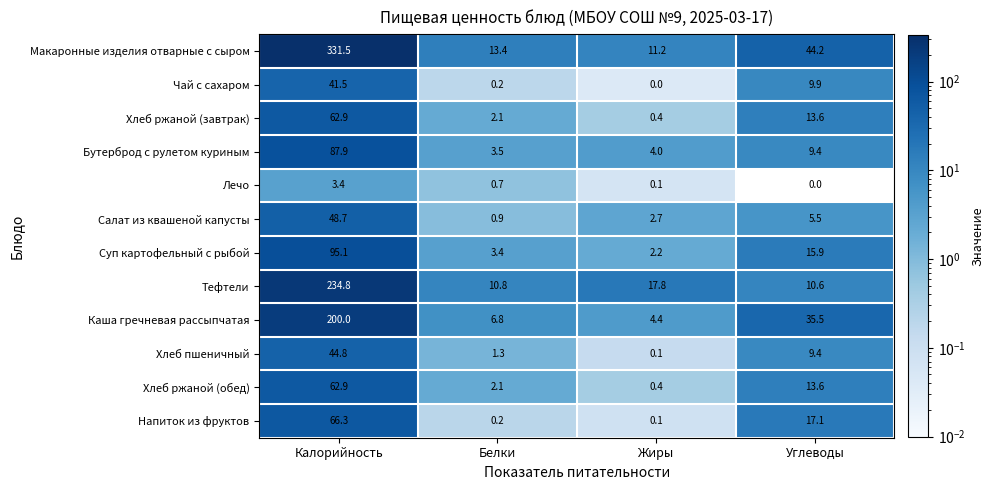

The Макаронные изделия отварные с сыром series shows 11.2 at Жиры. True or false?

True